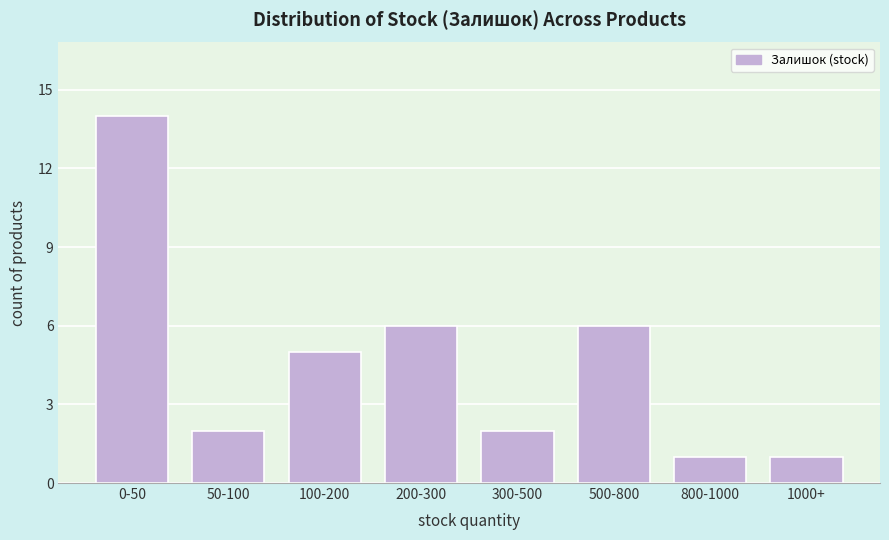

Reading left to right, transcribe all the data shown in this chart.

0-50=14	50-100=2	100-200=5	200-300=6	300-500=2	500-800=6	800-1000=1	1000+=1